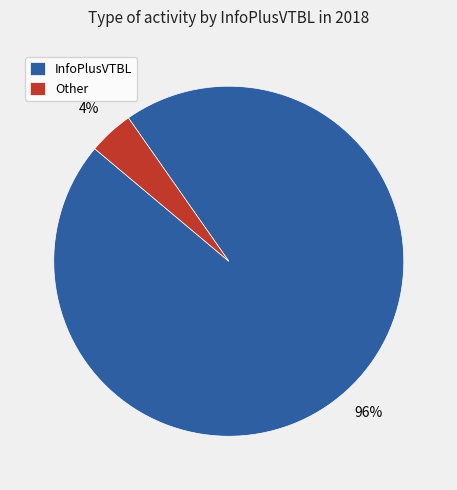

Rank the categories by value from highest to lowest.

InfoPlusVTBL, Other